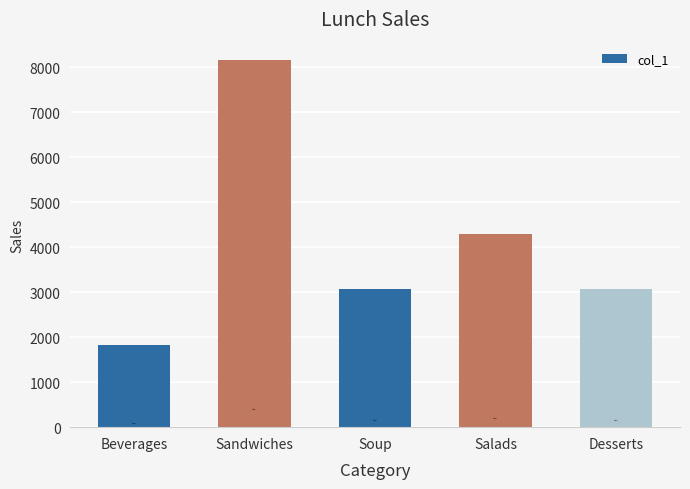

Which label corresponds to the smallest value in the chart?

Beverages